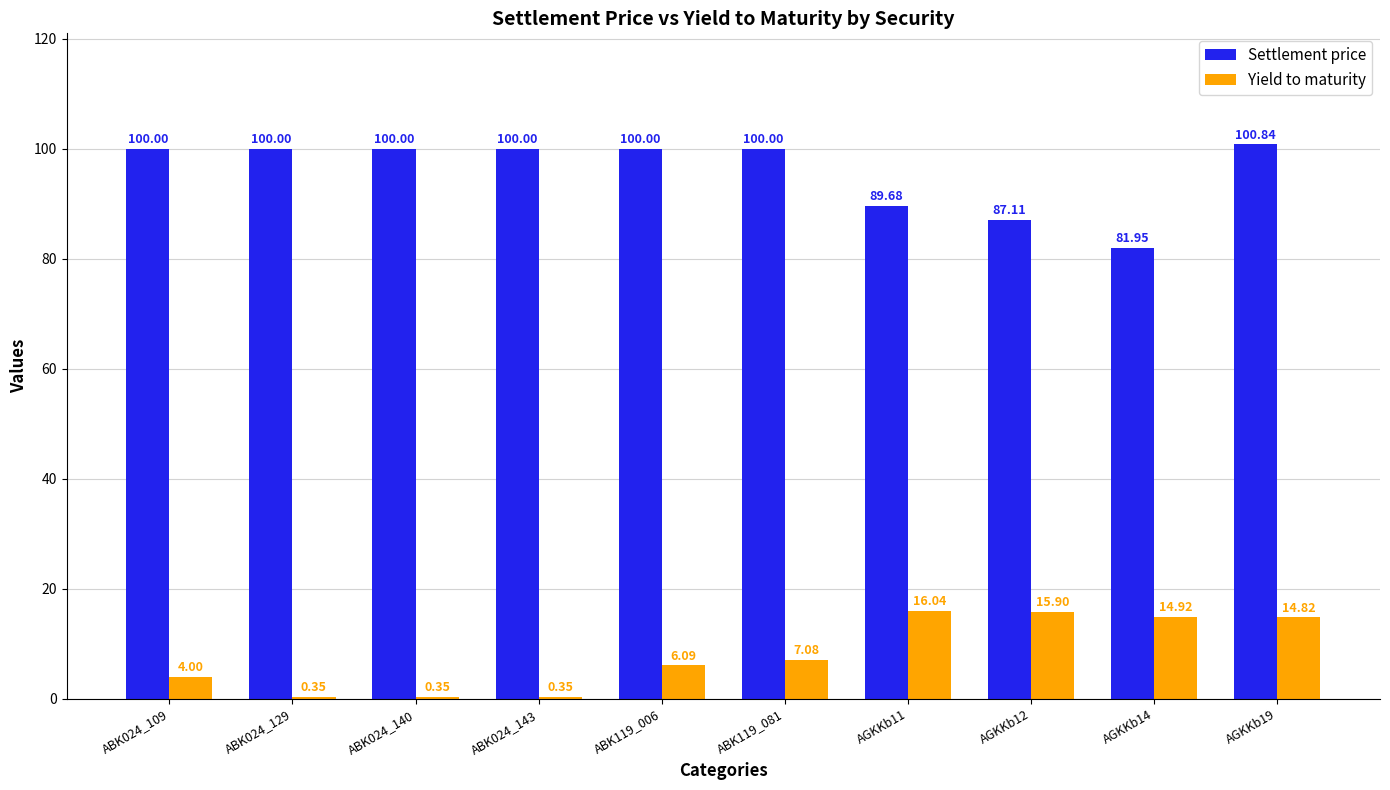

The value of Yield to maturity at ABK119_081 is 12.5. True or false?

False